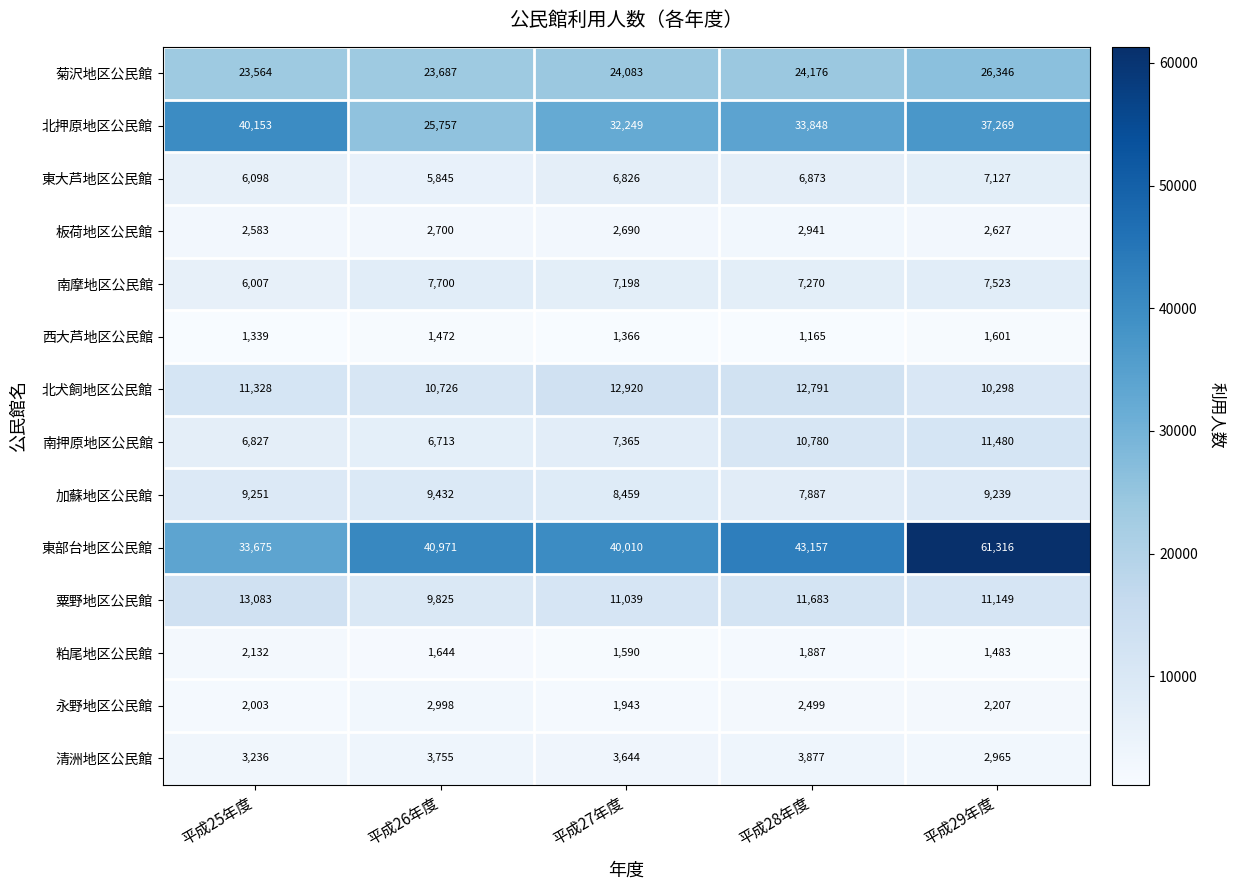

The value of 南摩地区公民館 at 平成28年度 is 10306. True or false?

False